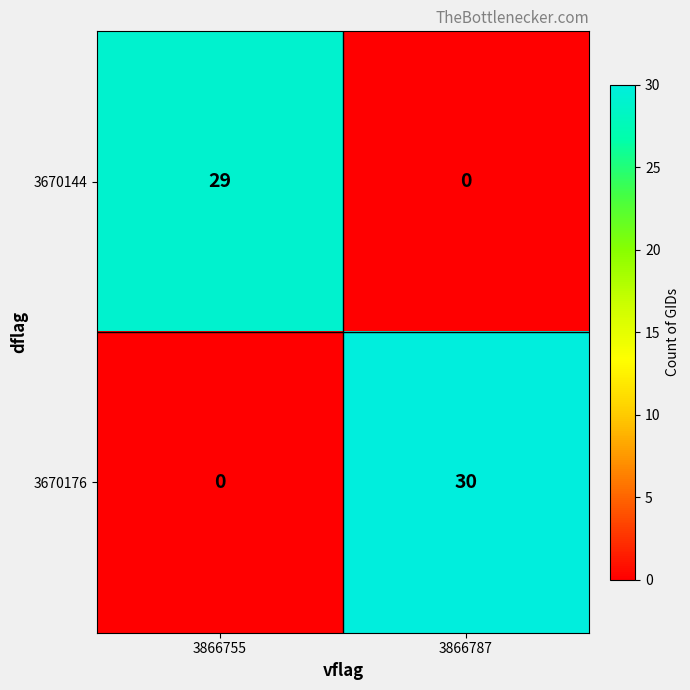

Reading left to right, transcribe all the data shown in this chart.

3670144: 3866755=29	3866787=0
3670176: 3866755=0	3866787=30